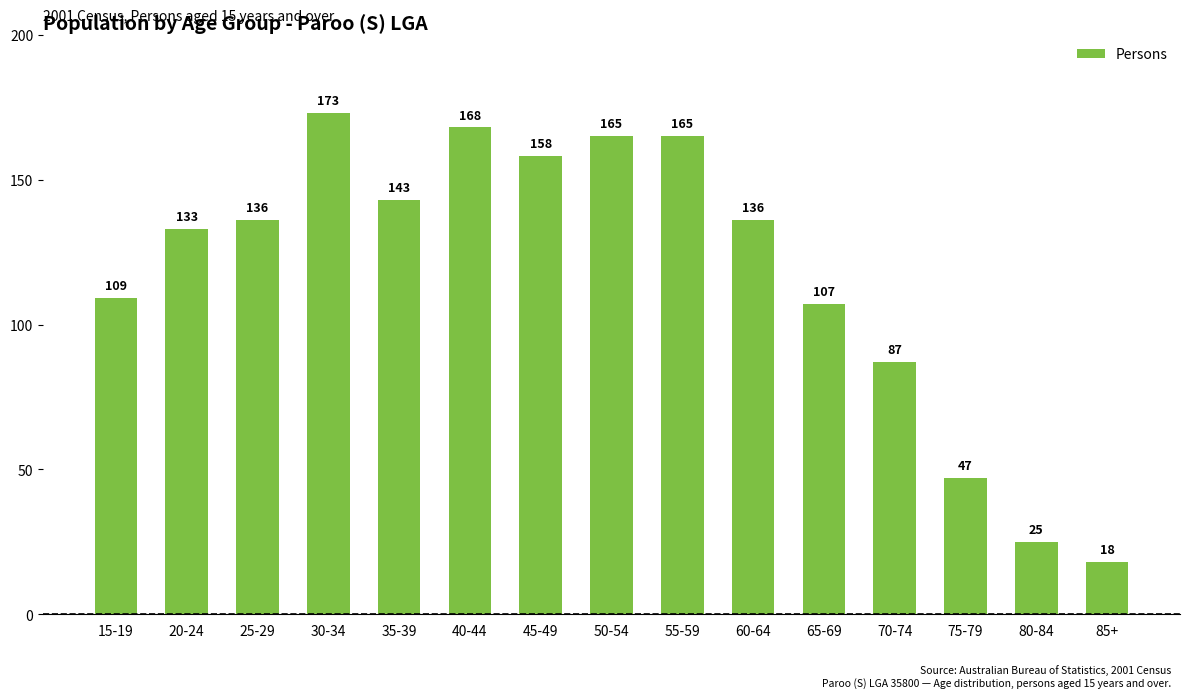

The chart shows a value of 165 at 50-54. True or false?

True